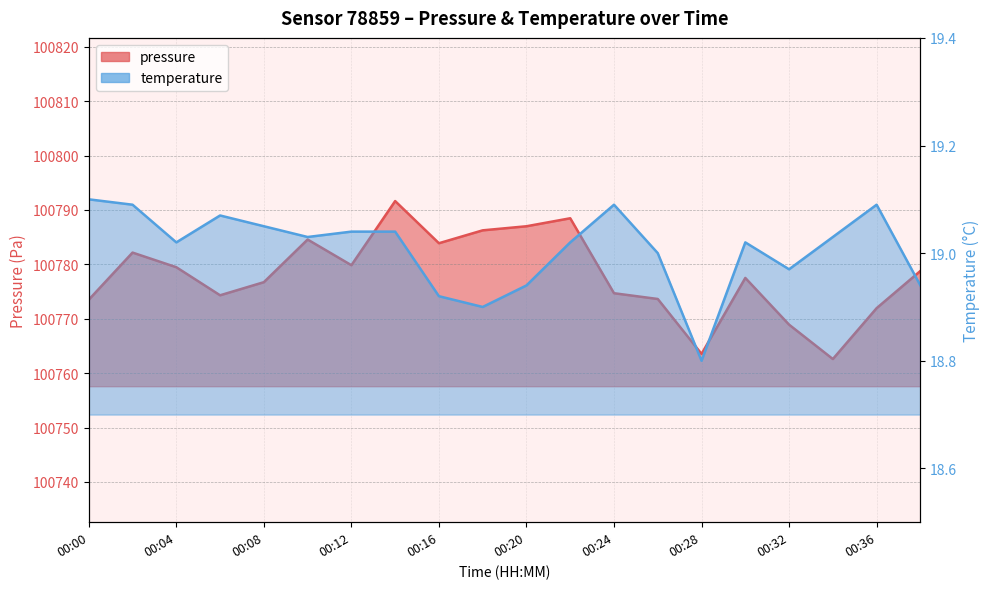

What is the sum of the temperature values at 00:32 and 00:02?

38.1